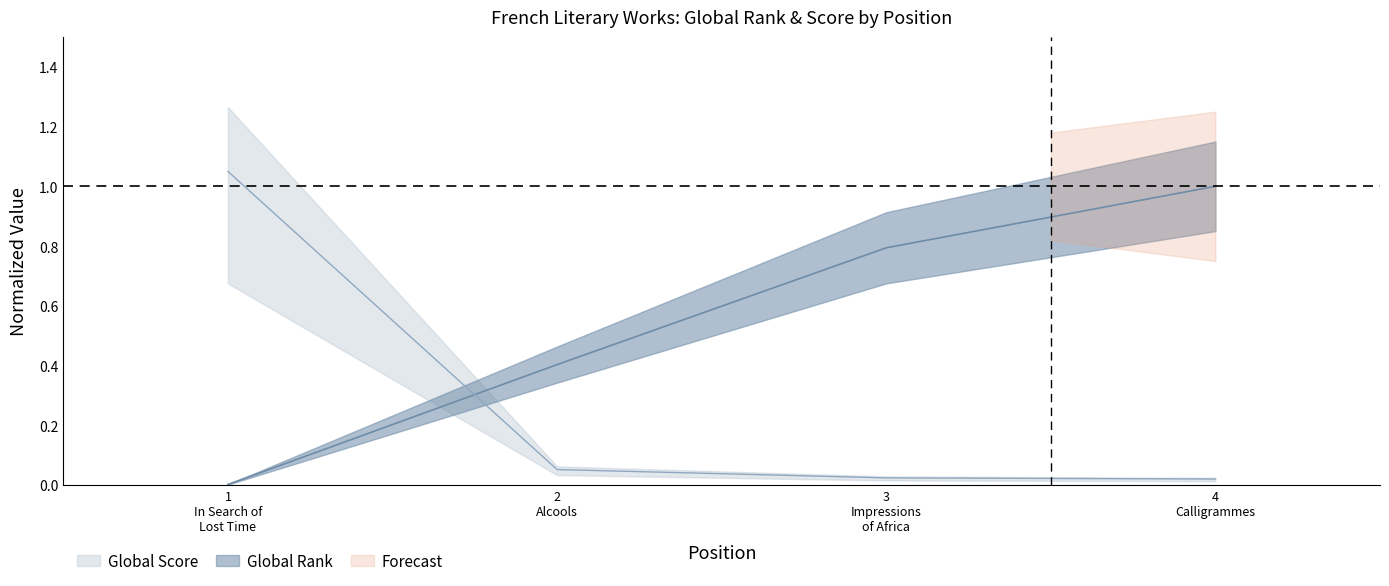

What is the difference between the maximum and minimum values in the Global Score series?

1.0